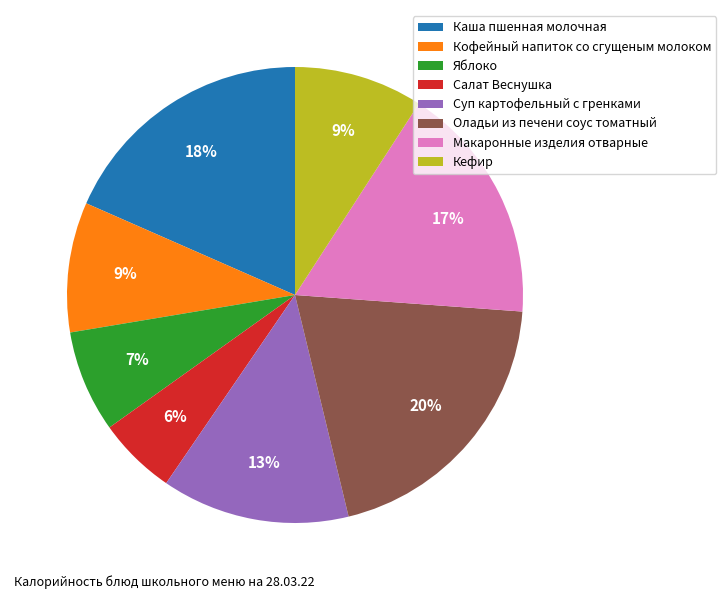

Do Кофейный напиток со сгущеным молоком and Суп картофельный с гренками together represent more than half of the pie?

No